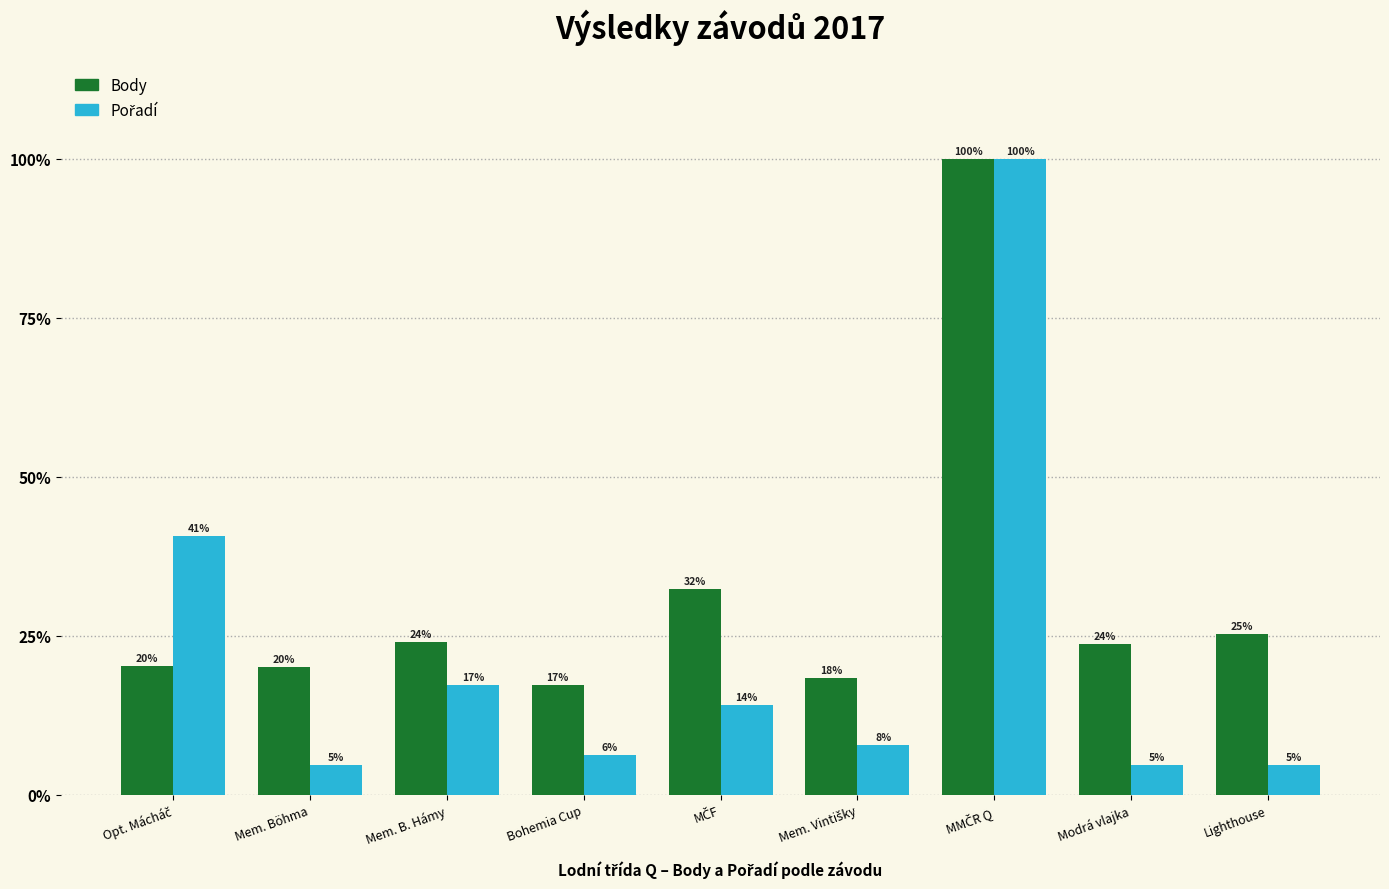

What is the lowest value of the Body series?

17.2